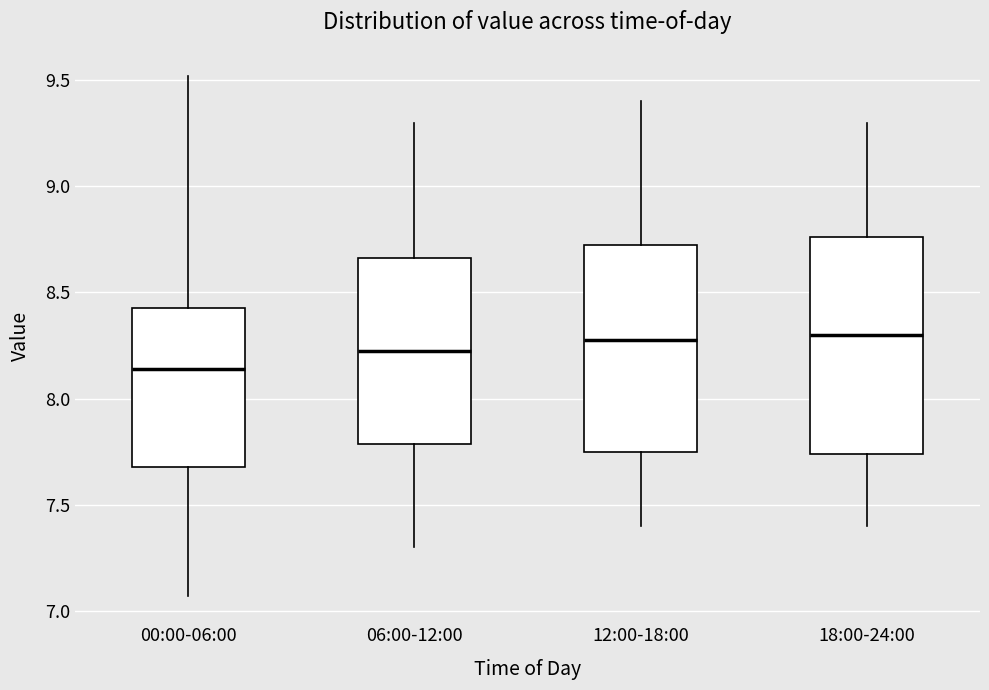

Reading left to right, read every box against the y-axis: the position of its median line, the range the box covers, and the ends of its whiskers. The values are not printed on the chart, so give them approximately, as read against the axis.

00:00-06:00: median 8.15, box 7.70 to 8.45, whiskers 7.05 to 9.50
06:00-12:00: median 8.25, box 7.80 to 8.65, whiskers 7.30 to 9.30
12:00-18:00: median 8.30, box 7.75 to 8.75, whiskers 7.40 to 9.40
18:00-24:00: median 8.30, box 7.75 to 8.75, whiskers 7.40 to 9.30